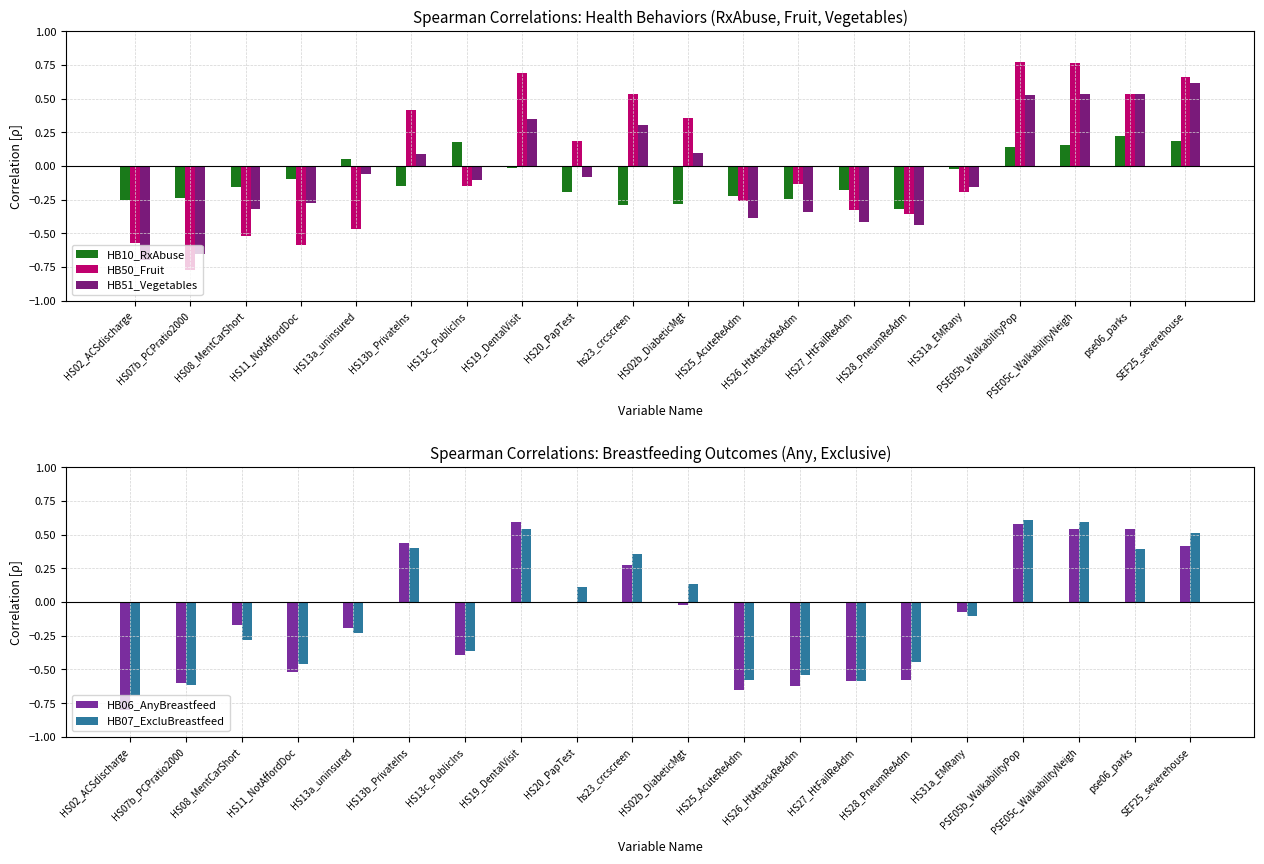

What is the label of the 7th bar from the left?

HS13c_PublicIns